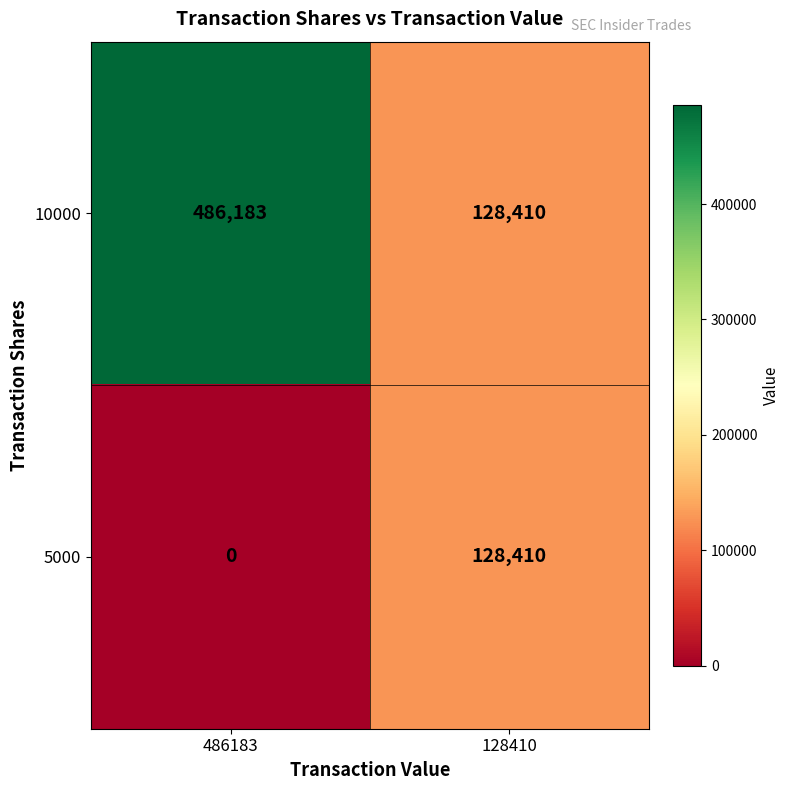

Where is 5000 nearest to the value 64205?

486183